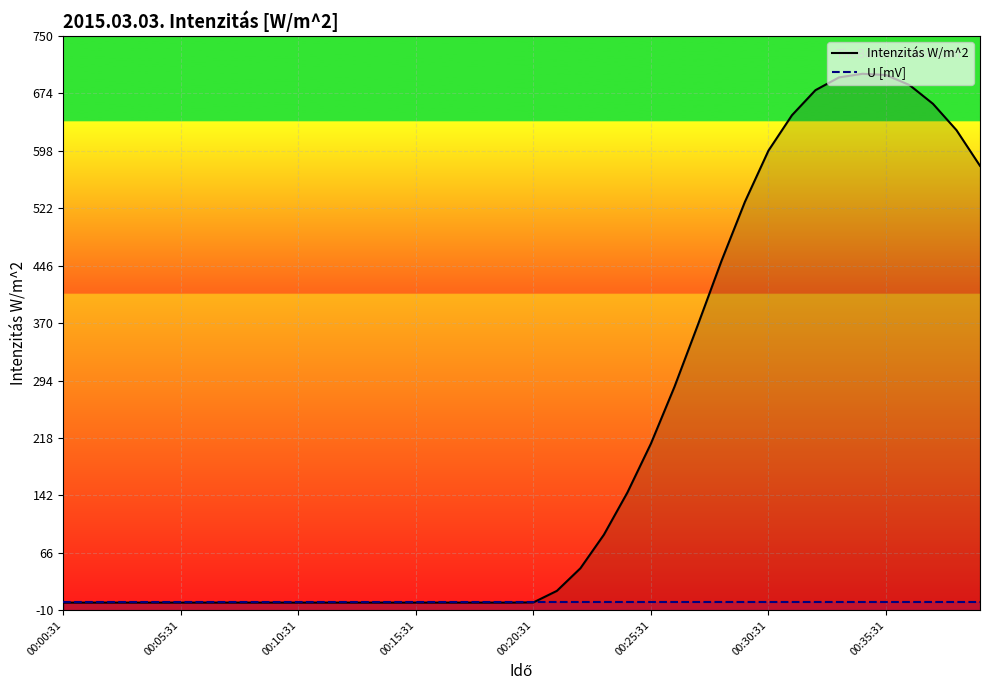

How many lines are shown in the chart?

2